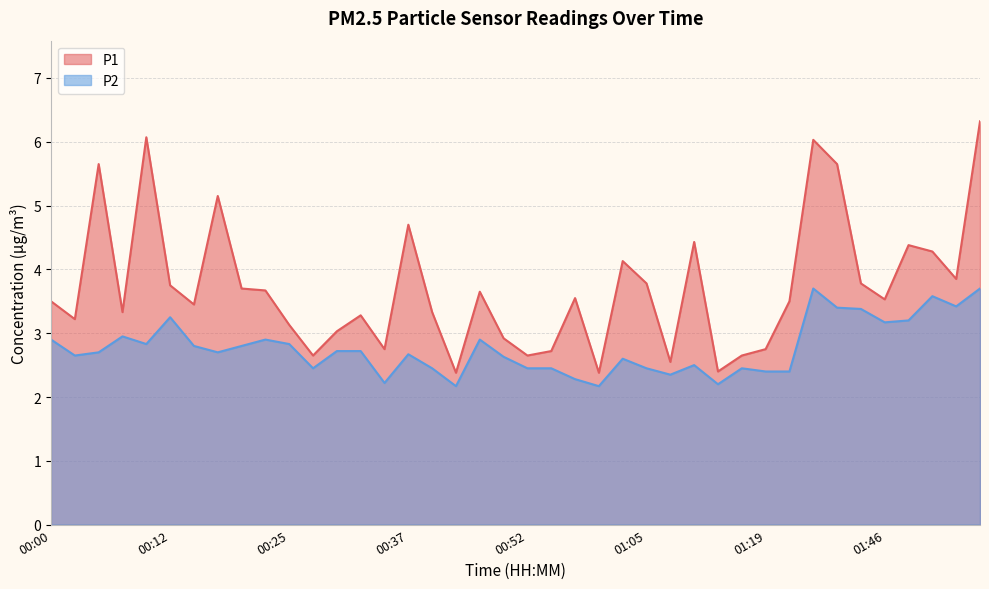

At which category does the chart reach its peak across all series?

01:56